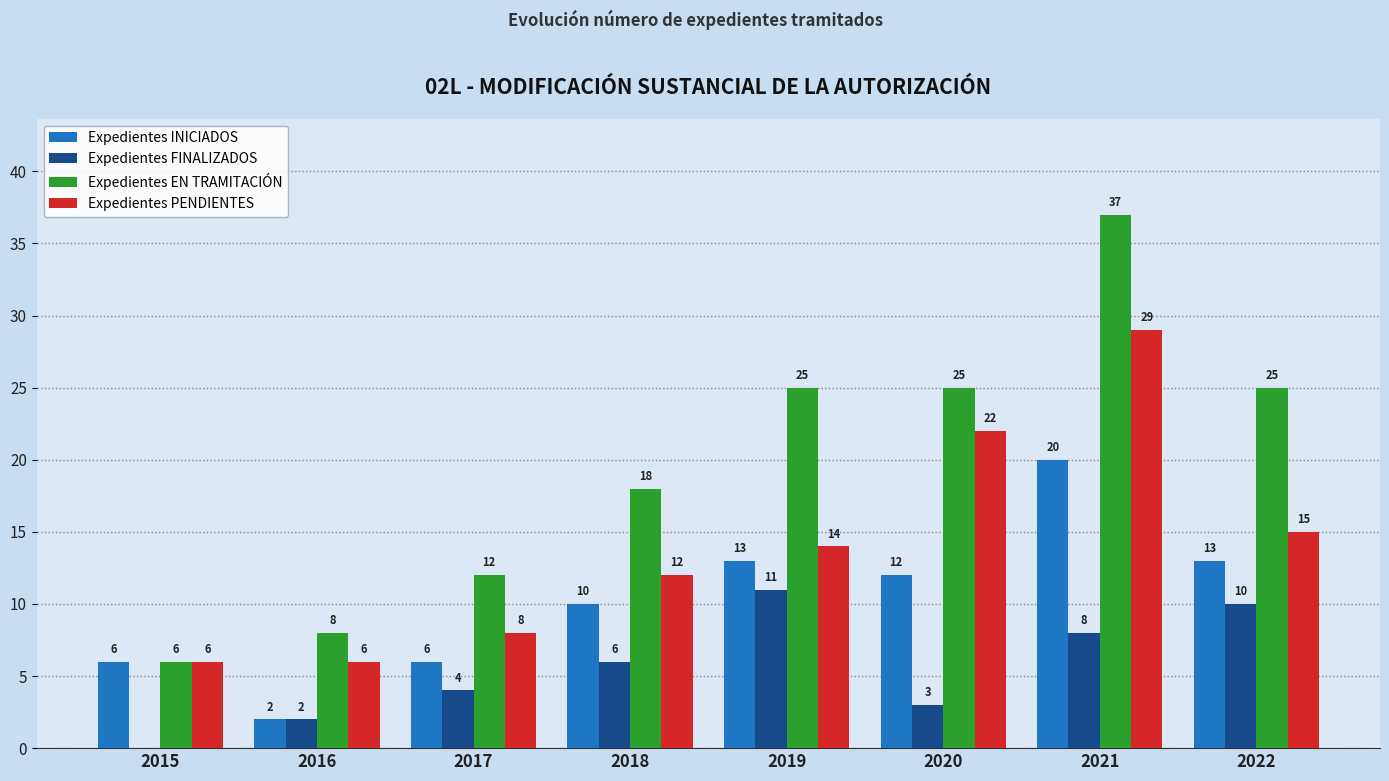

True or false: Expedientes FINALIZADOS has a value of 2 at 2017.

False